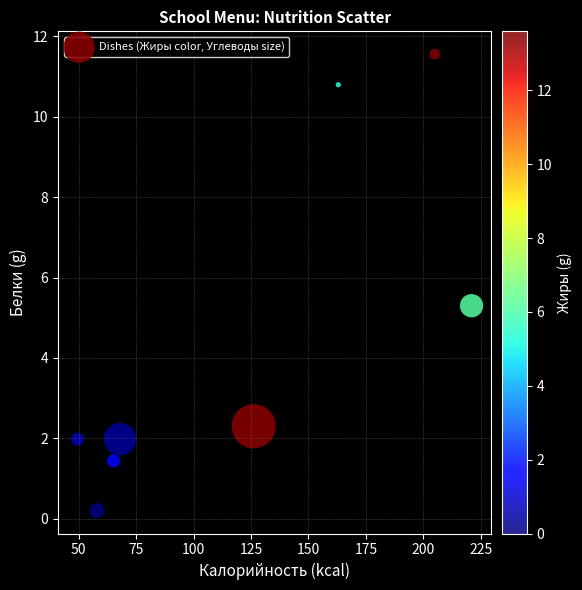

What Y value in the scatter plot is closest to 5?

5.3